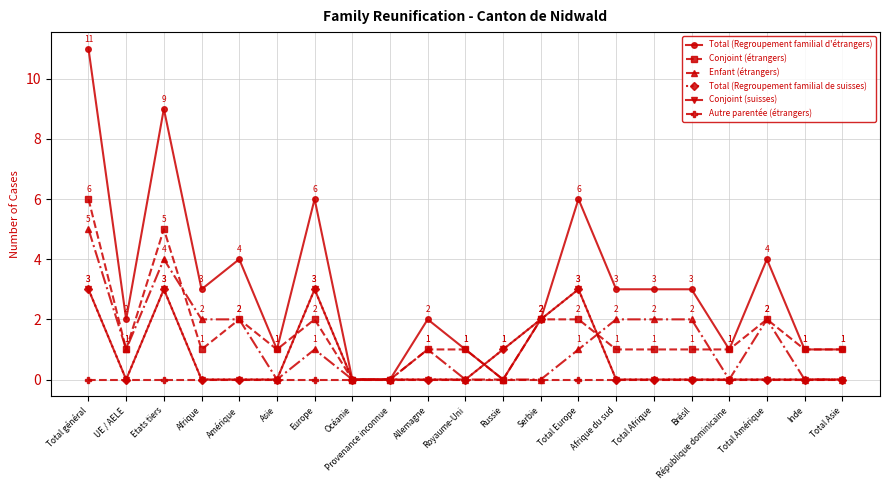

Is this an area chart (filled region under the line)?

No